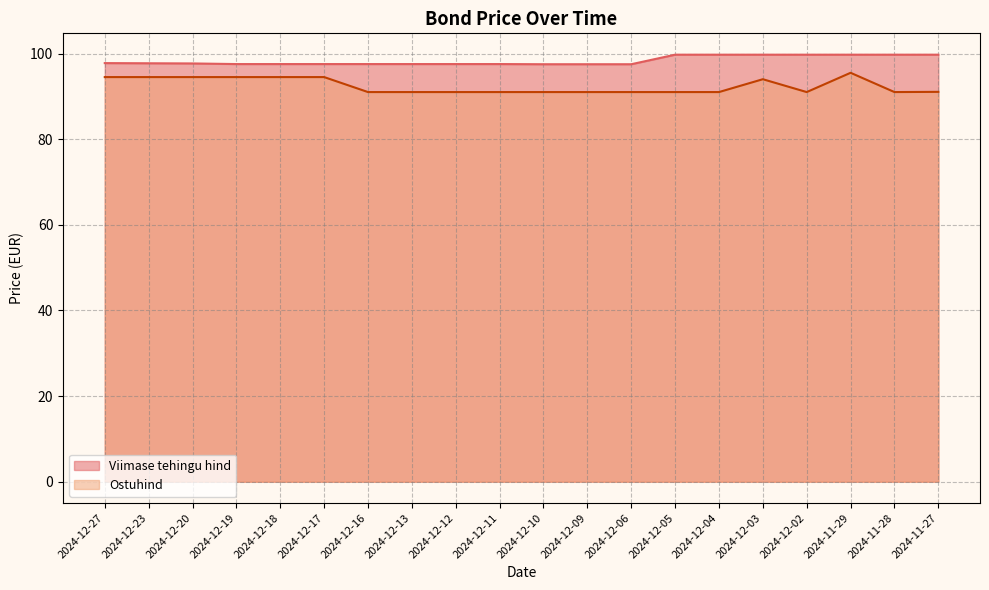

True or false: Viimase tehingu hind and Ostuhind intersect in this chart.

False